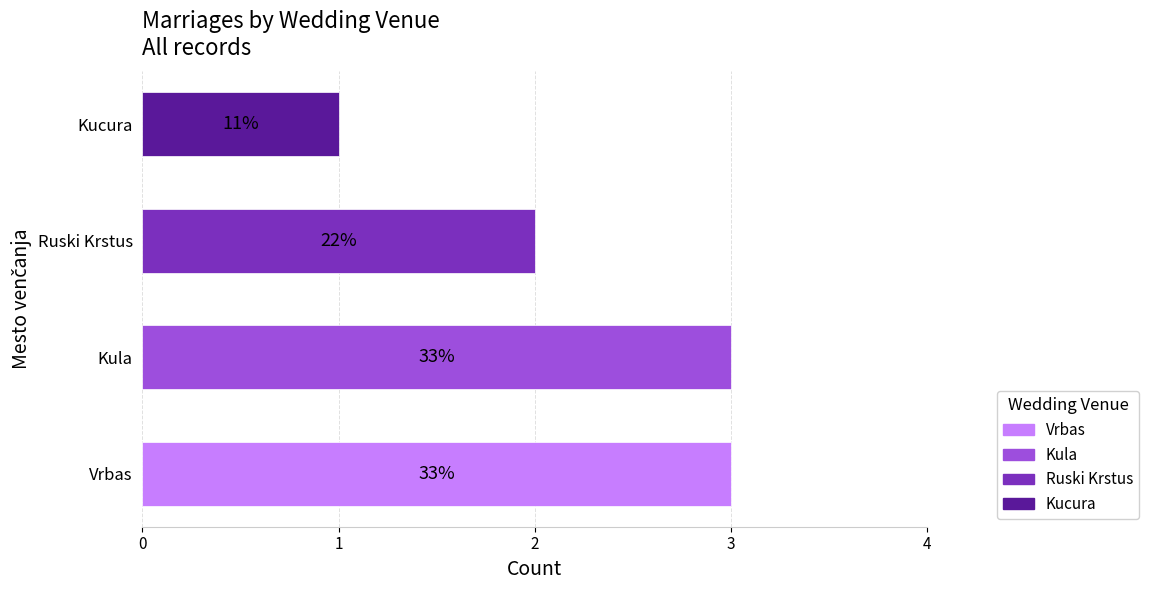

How many bars are there in total?

4